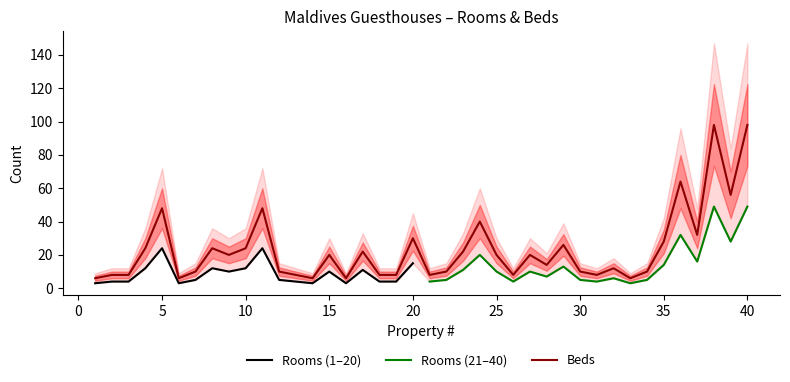

At which label is the value closest to 52?

5